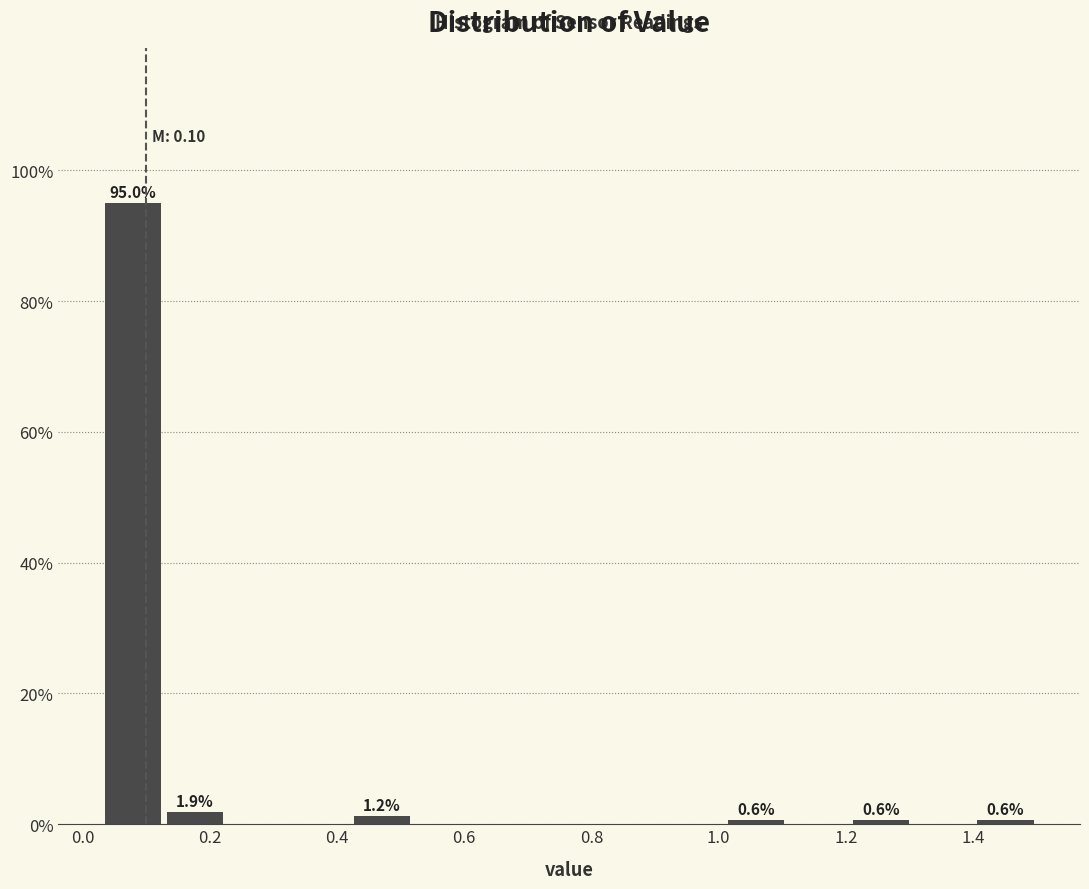

Over which range of the x-axis is the bar tallest?

0.030 to 0.128